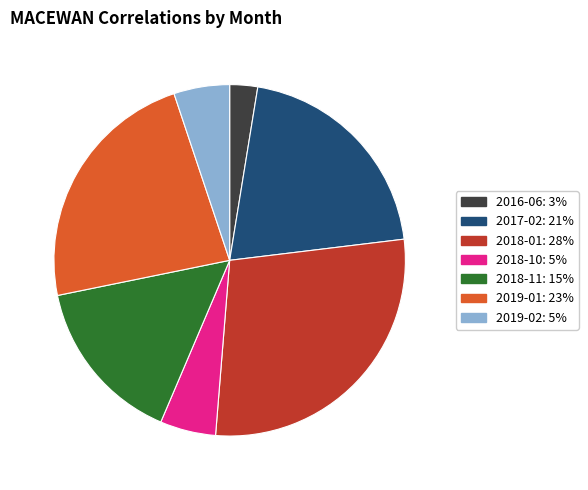

The 2019-01 slice represents 23% of the pie. True or false?

True